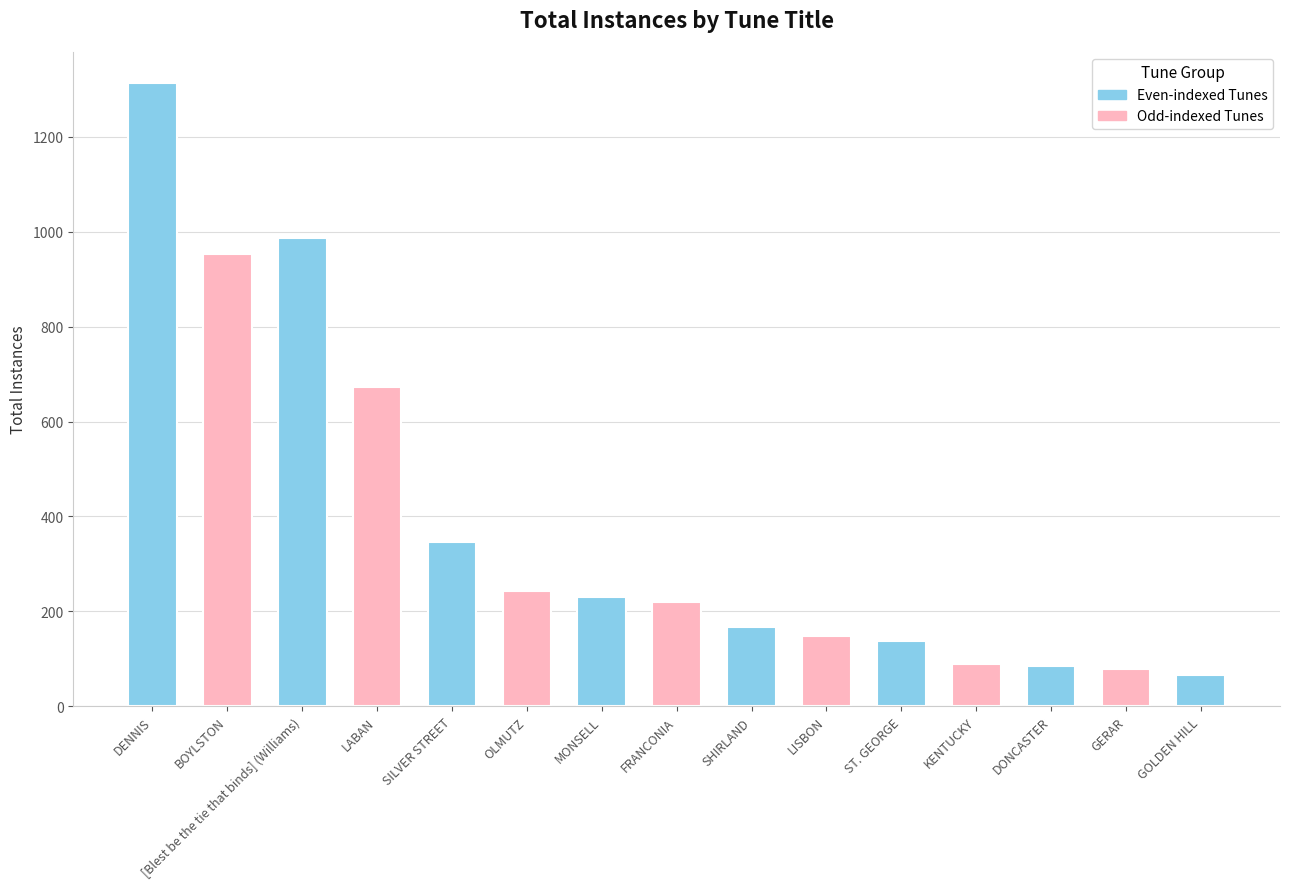

At which category does the chart reach its peak across all series?

DENNIS